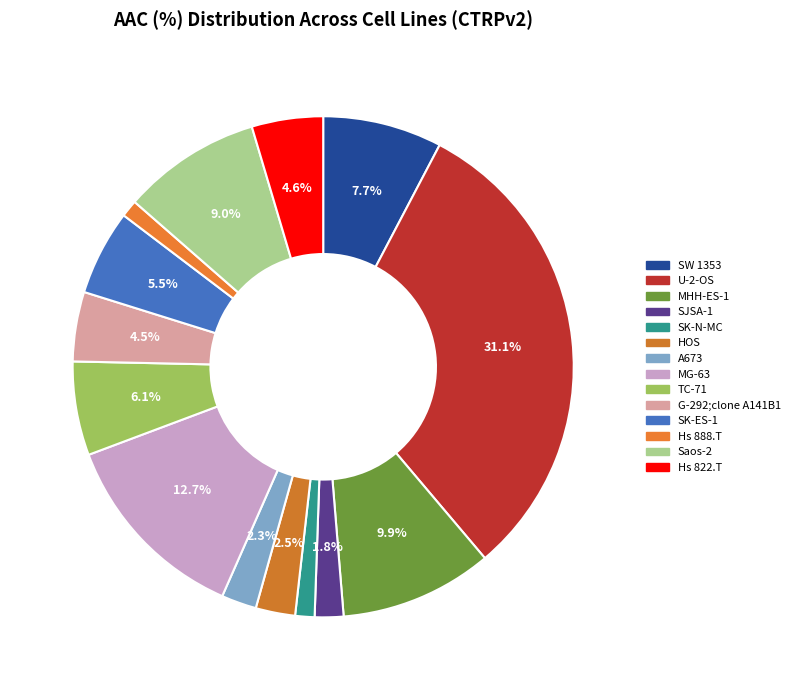

Is it true that SW 1353 is 8% of the pie?

True